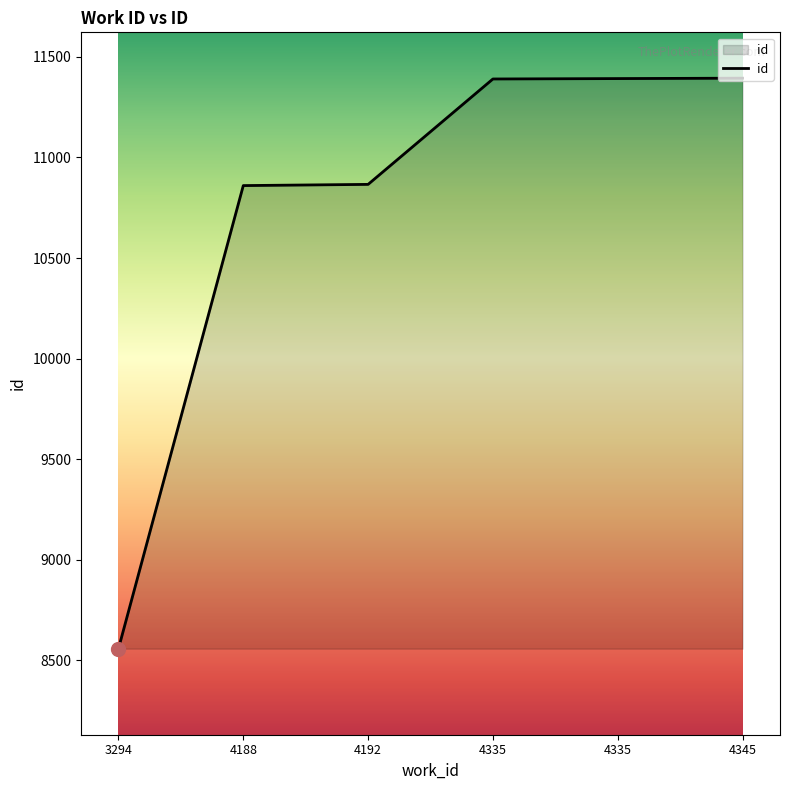

How many categories are shown in the chart?

6